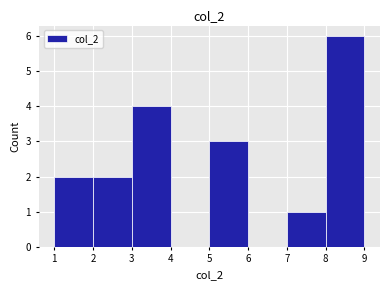

Reading left to right, list every bar in this chart as the range it spans on the x-axis followed by its height. The values are not printed on the chart, so give them approximately, as read against the axis.

1 to 2: 2
2 to 3: 2
3 to 4: 4
4 to 5: 0
5 to 6: 3
6 to 7: 0
7 to 8: 1
8 to 9: 6